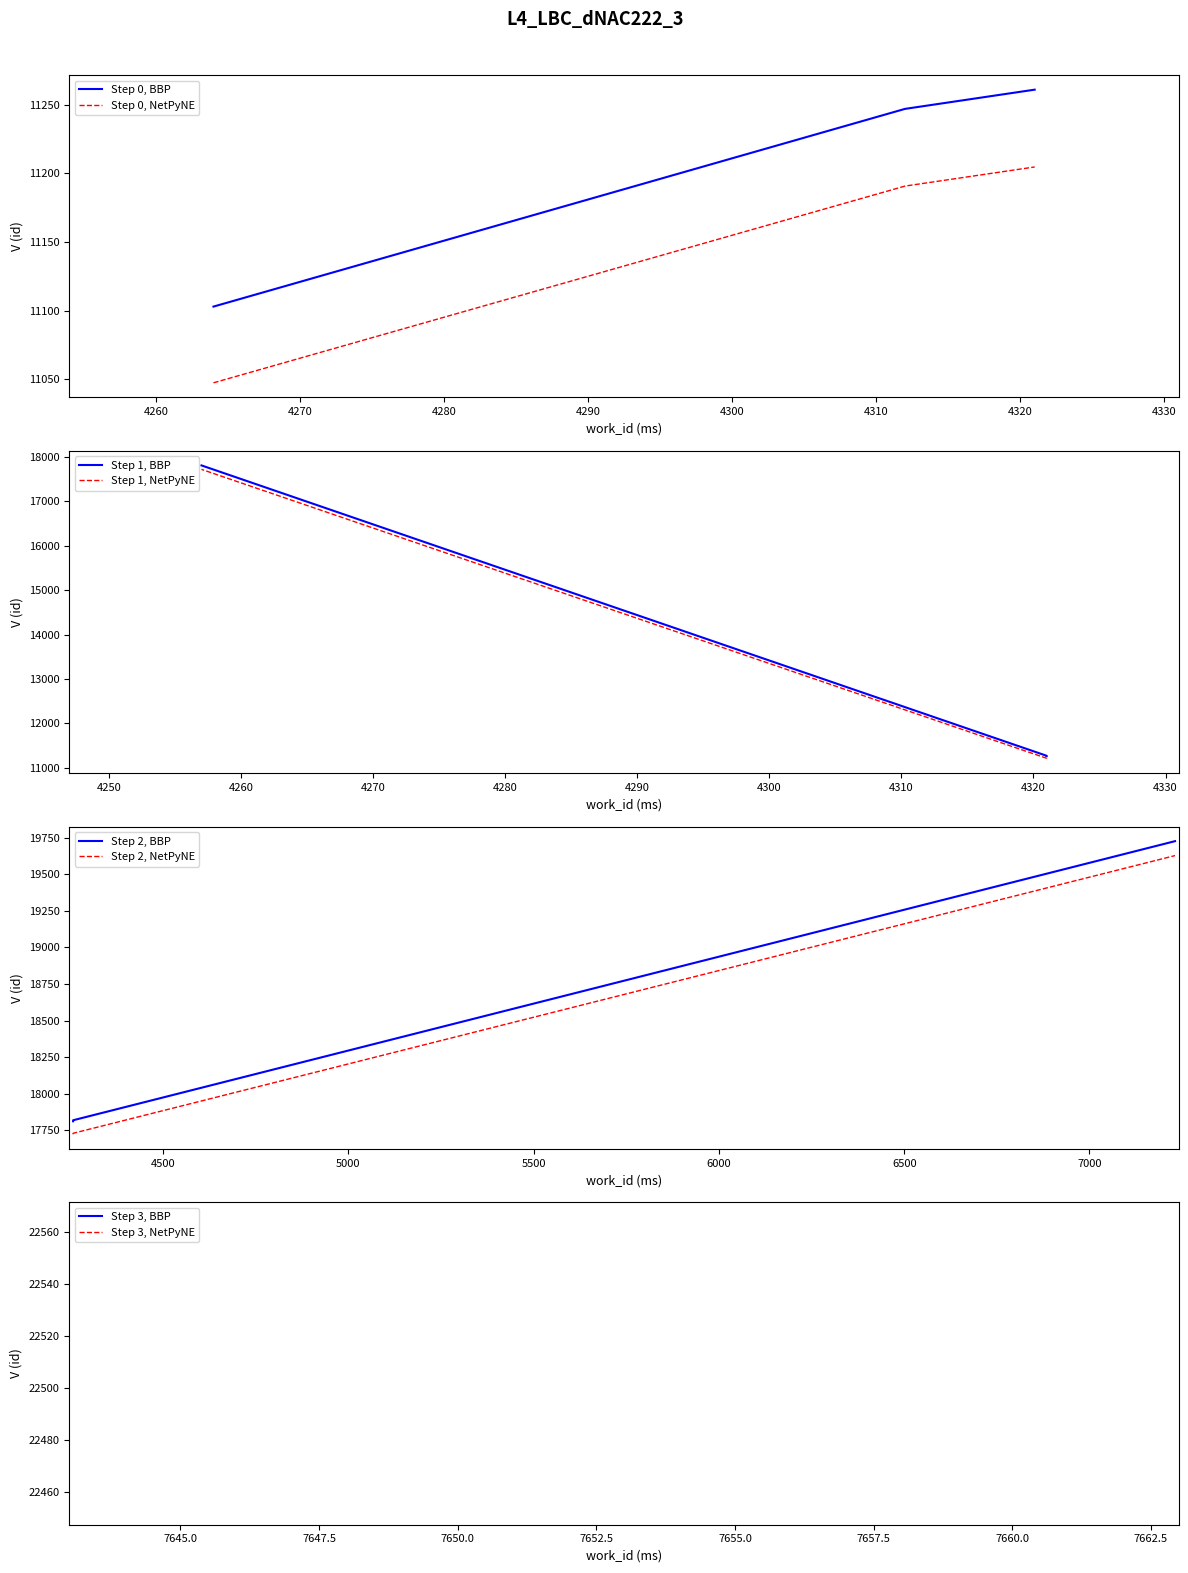

What is the lowest value of the Step 0, NetPyNE series?

11047.5